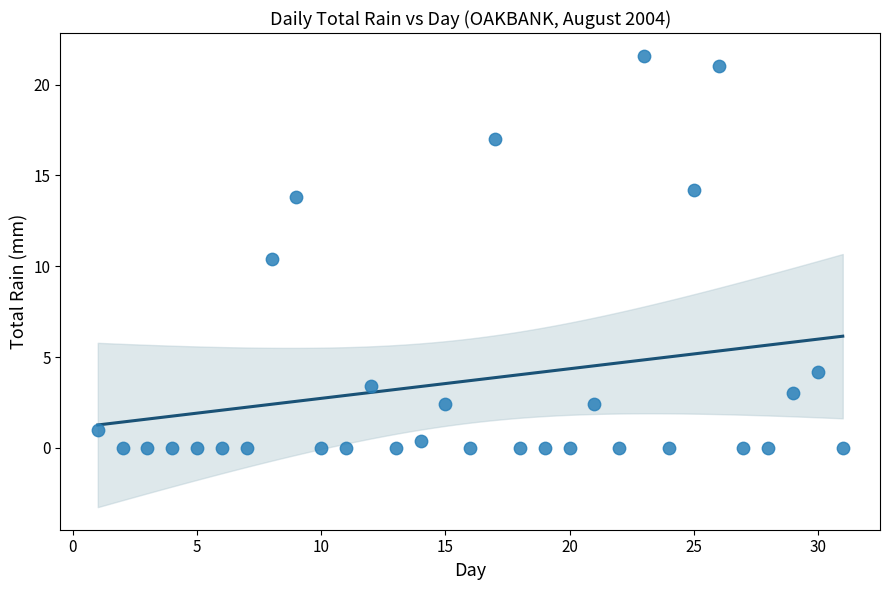

What is the range of X values (max minus min)?

30.0